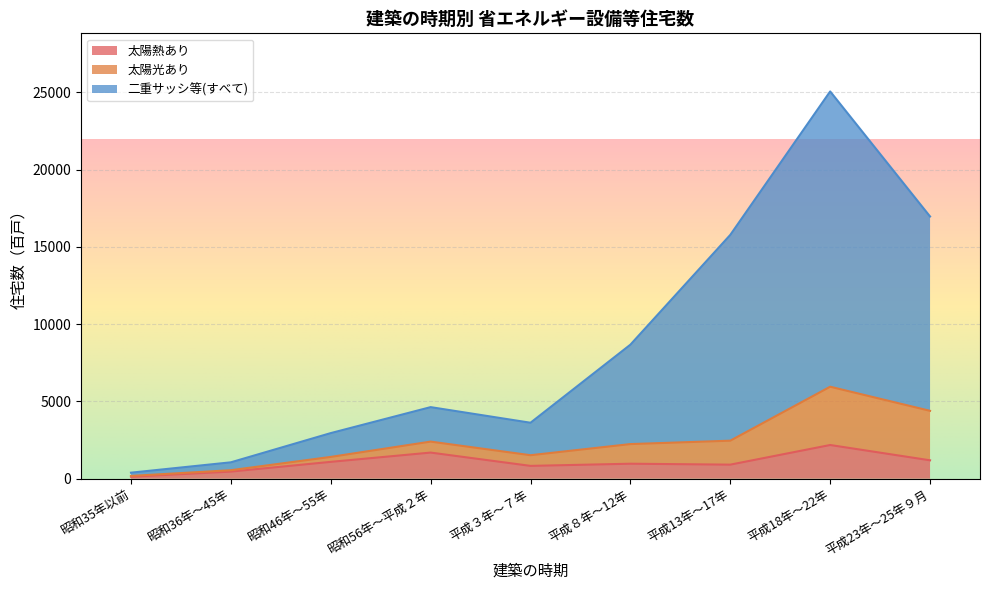

Which series has the widest spread of values?

二重サッシ等(すべて)